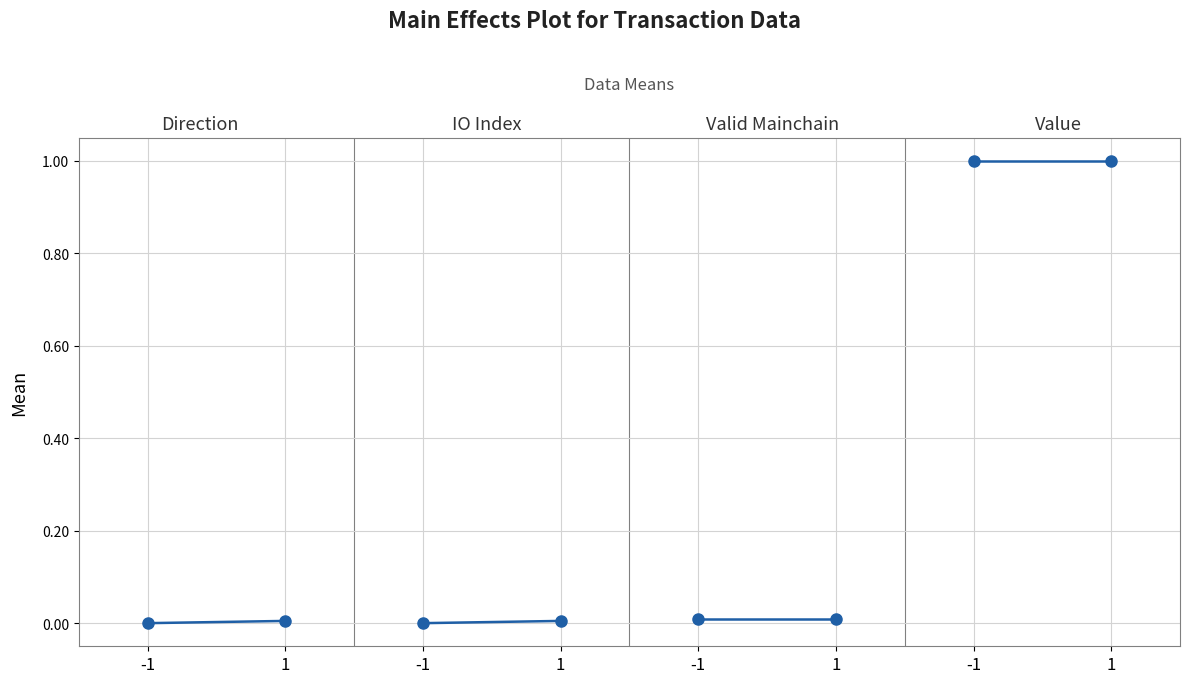

The value of Value at 1 is 1.0. True or false?

True